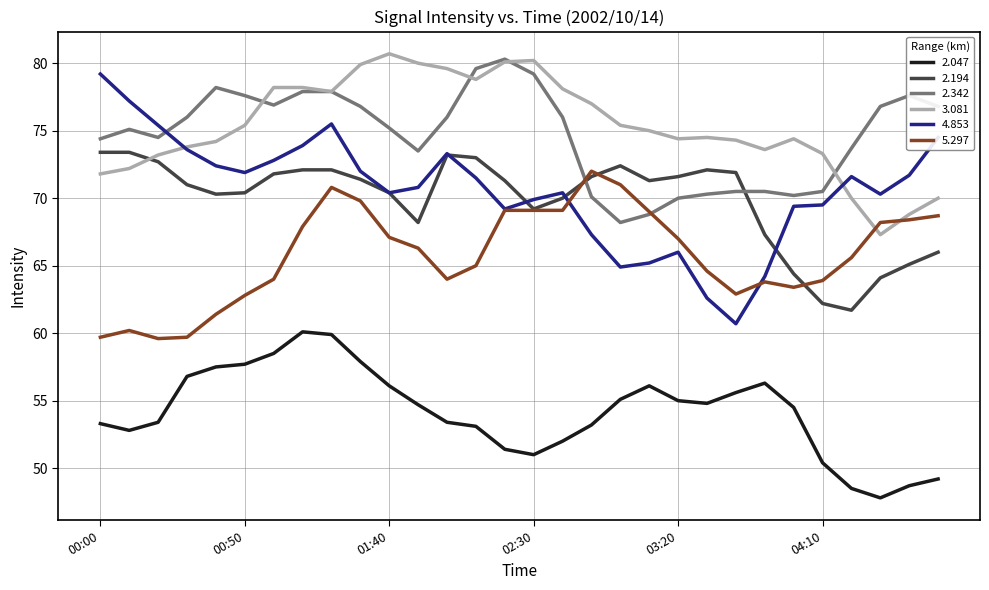

Which series has the widest spread of values?

4.853